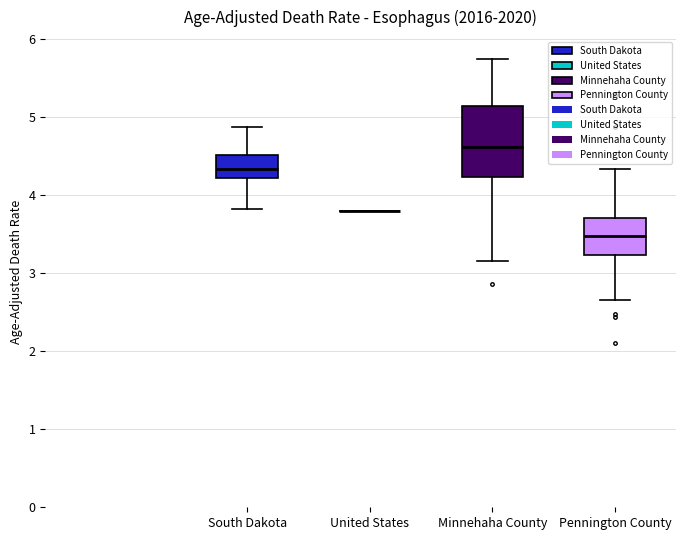

Which box is the tallest, from its lower edge to its upper edge?

Minnehaha County